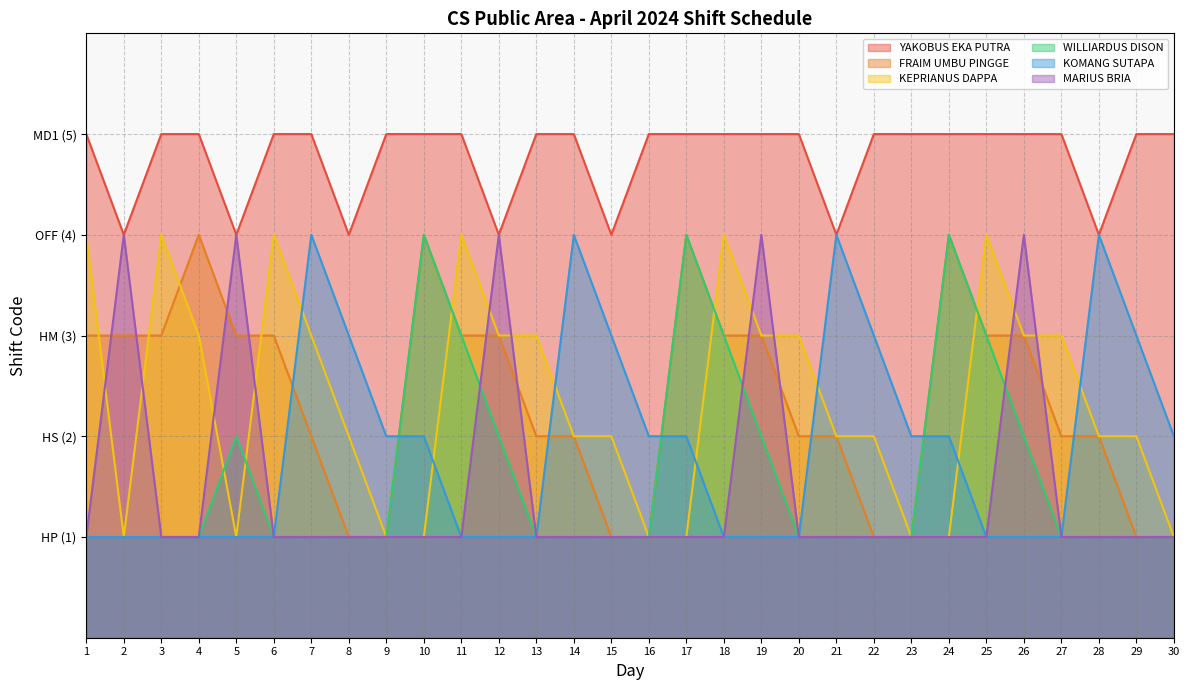

Which series has the largest total across all categories?

YAKOBUS EKA PUTRA